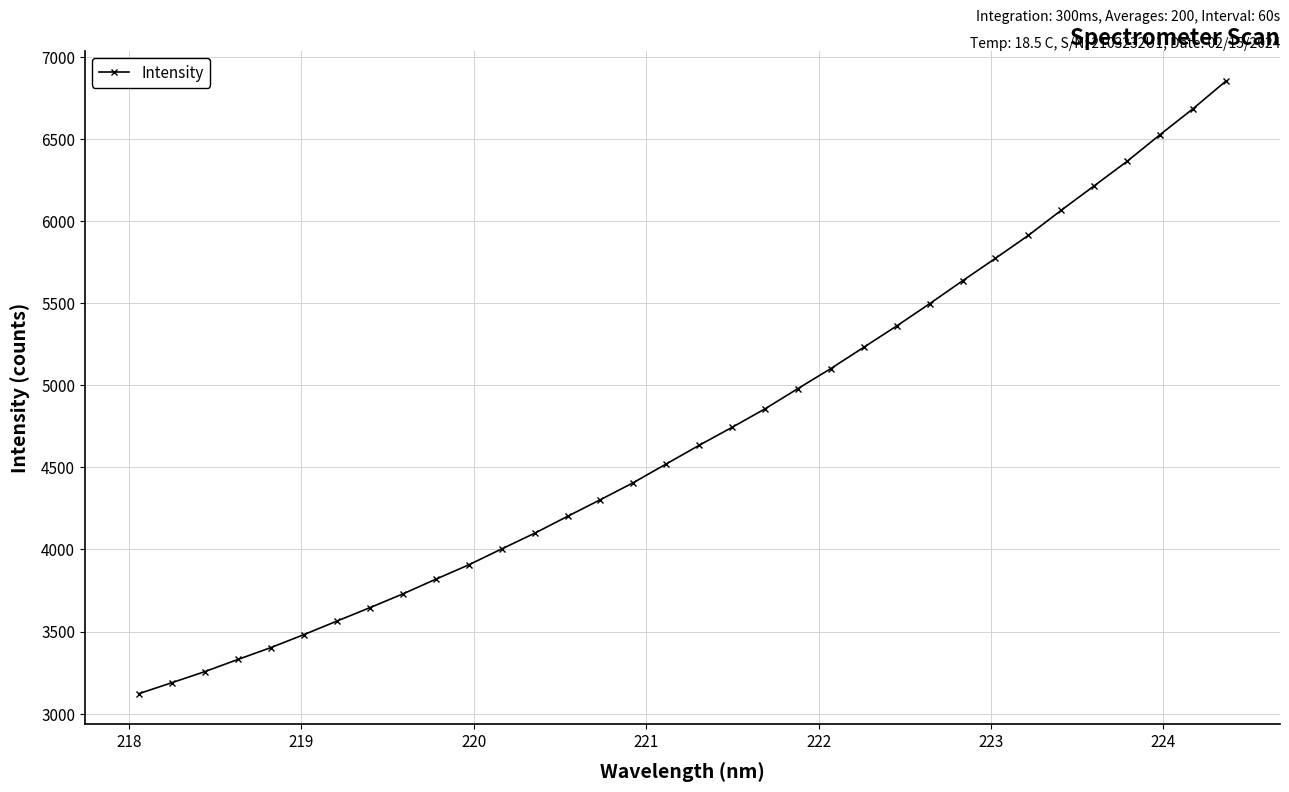

How many lines are shown in the chart?

1